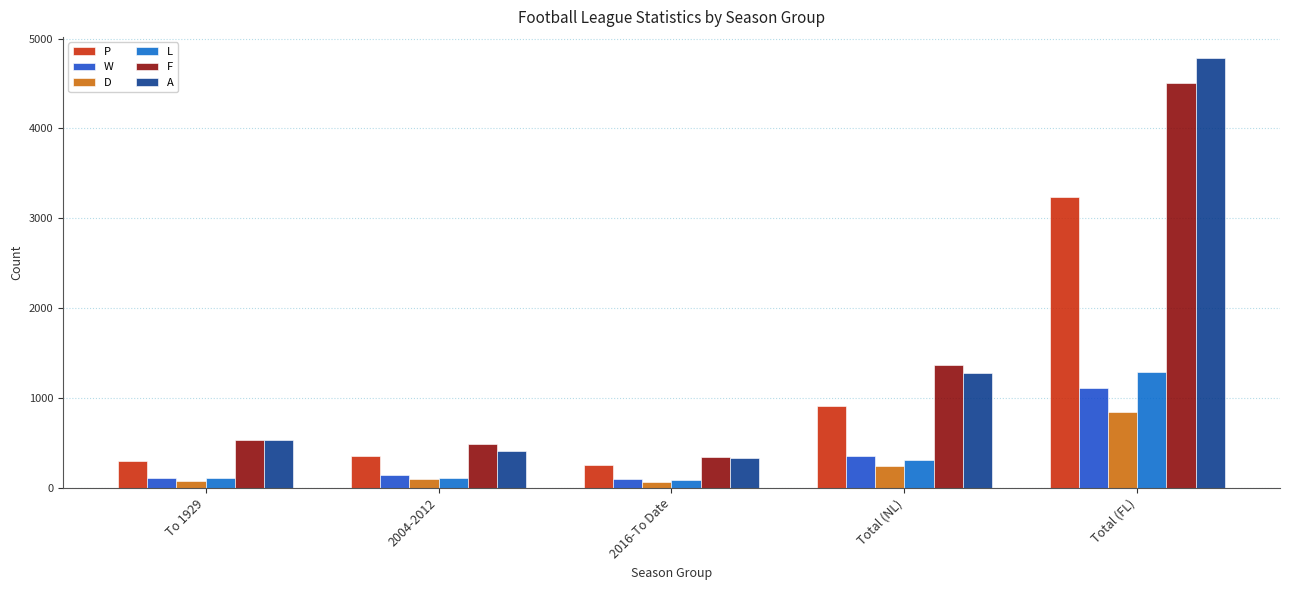

Reading left to right, transcribe all the data shown in this chart.

P: 298	358	252	908	3236
W: 112	143	94	349	1110
D: 78	103	67	248	842
L: 108	112	91	311	1284
F: 537	483	343	1363	4509
A: 531	414	336	1281	4780